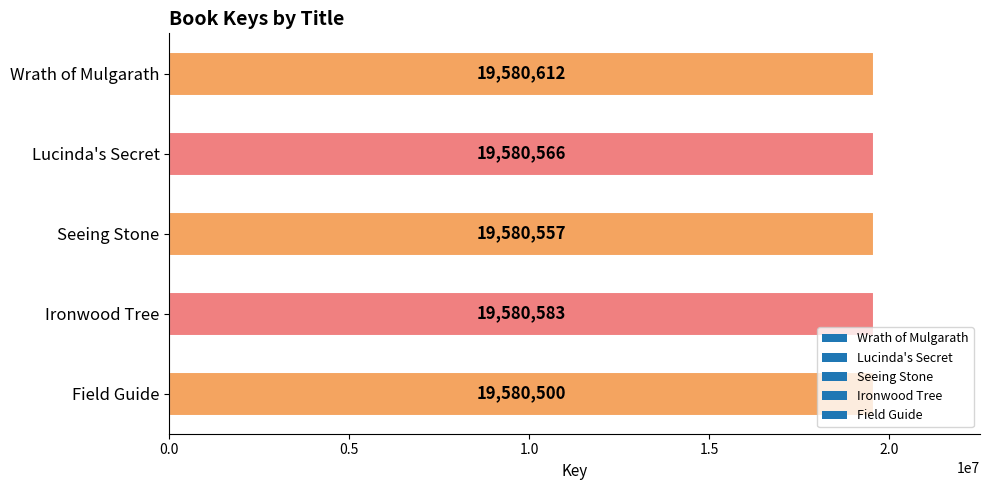

True or false: the data shows 19580583 at Ironwood Tree.

True